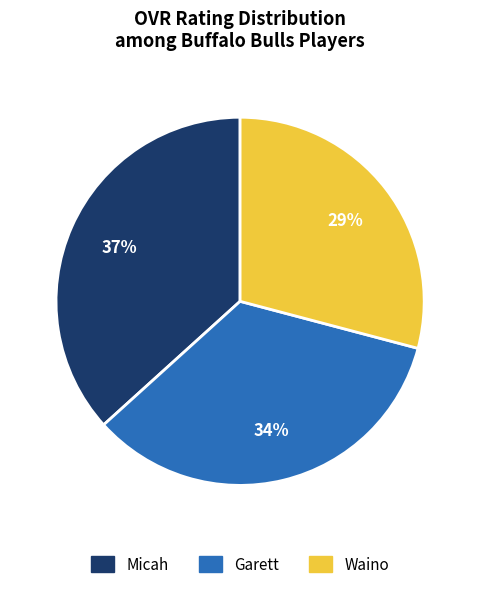

Do Micah and Waino together represent more than half of the pie?

Yes